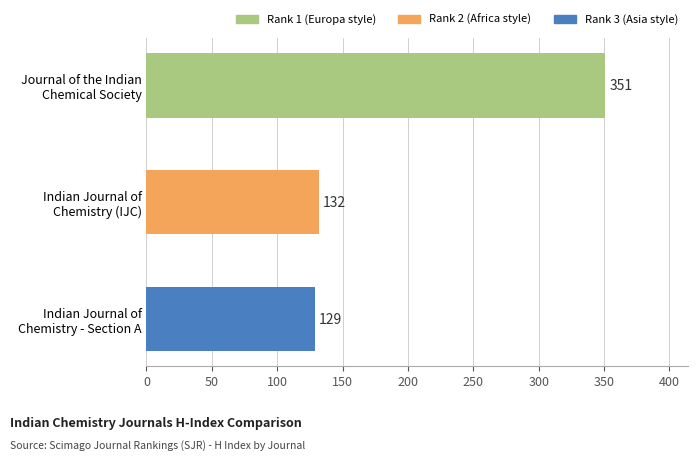

What is the maximum value shown in the chart?

351